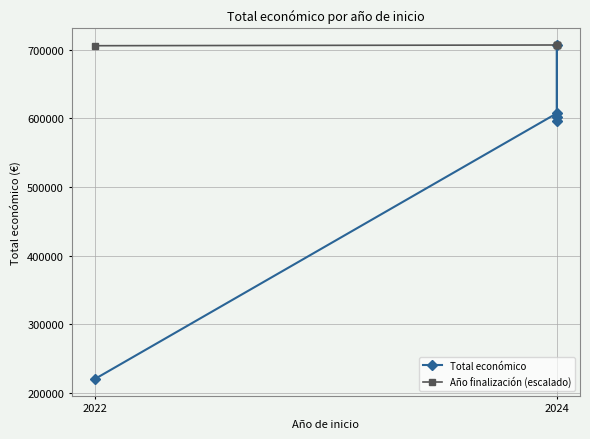

Which series has the largest total across all categories?

Año finalización (escalado)